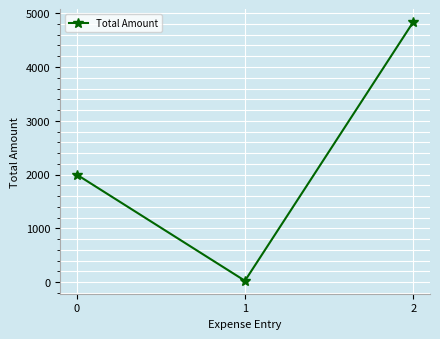

Reading left to right, list all the values displayed in this chart.

0=2000	1=25	2=4835